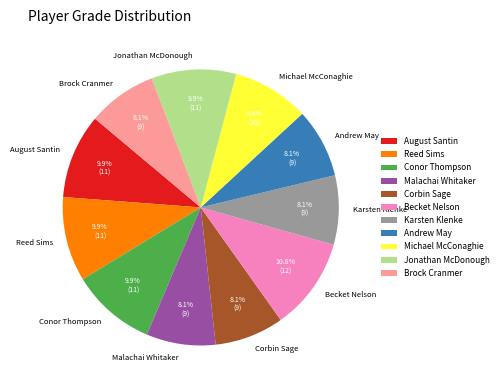

Is it true that Becket Nelson is 11% of the pie?

True